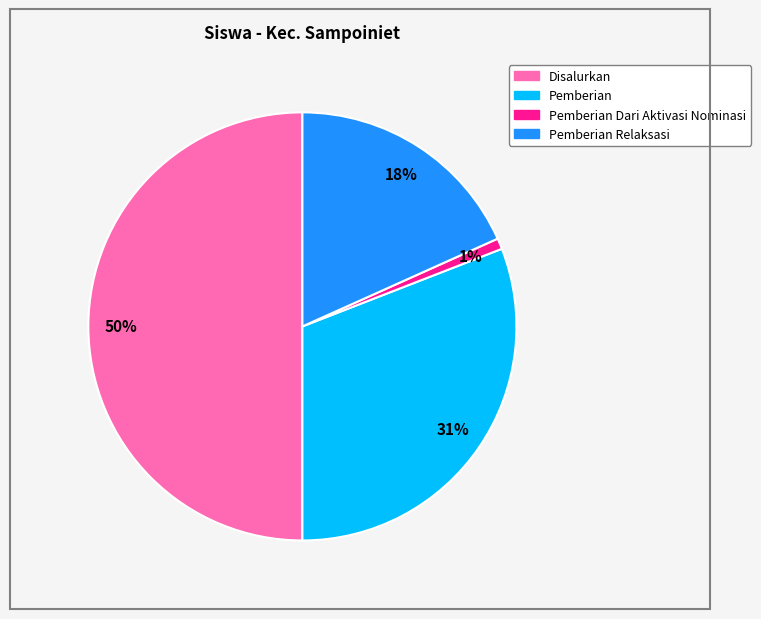

To the nearest percent, what is the difference between the largest and smallest slice percentages?

49%